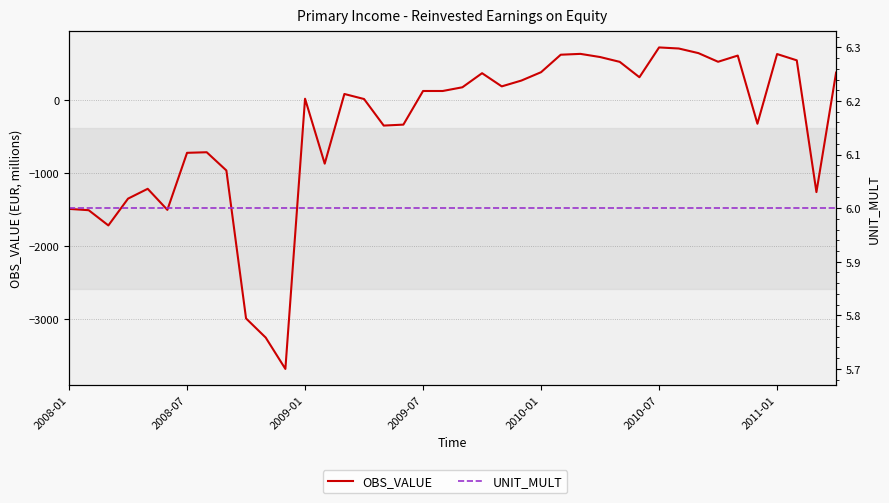

After their last crossing, which series has the higher values: UNIT_MULT or OBS_VALUE?

OBS_VALUE